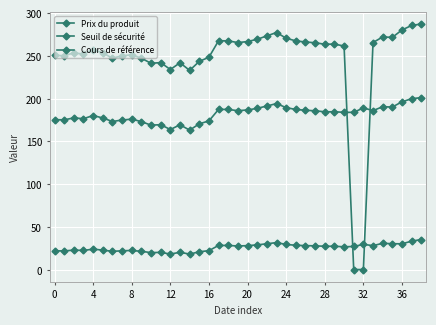

How many lines are shown in the chart?

3